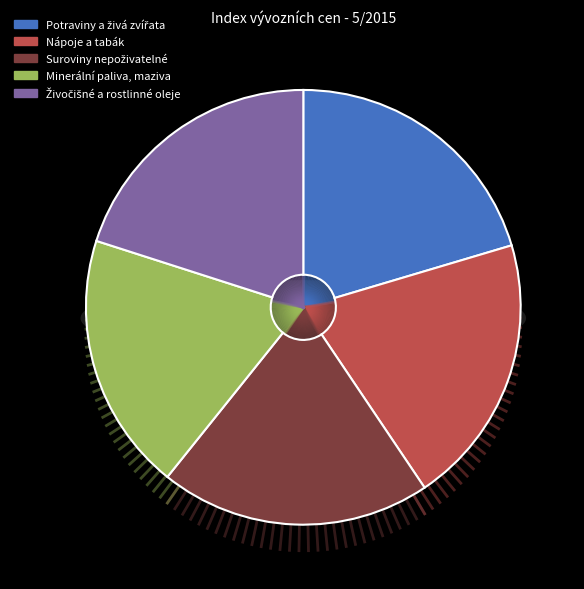

Which slice is the largest?

Potraviny a živá zvířata